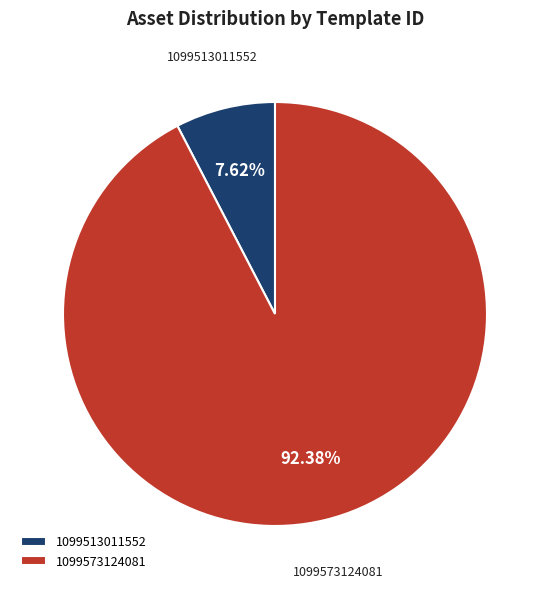

Is there any slice that represents more than half of the pie?

Yes